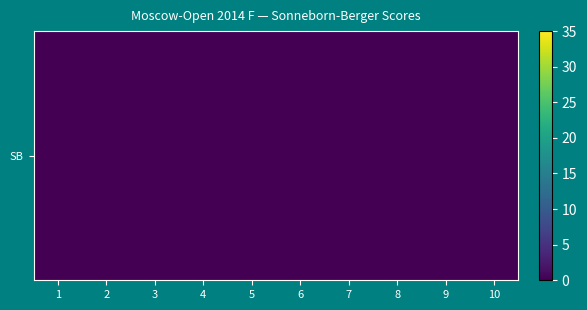

Between 10 and 6, which is larger?

10